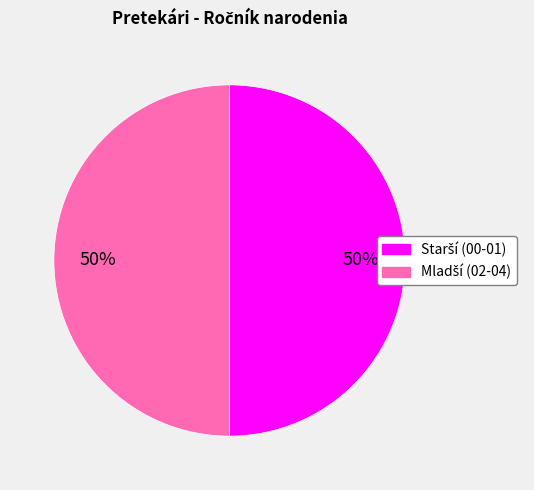

To the nearest percent, what is the average slice percentage?

50%